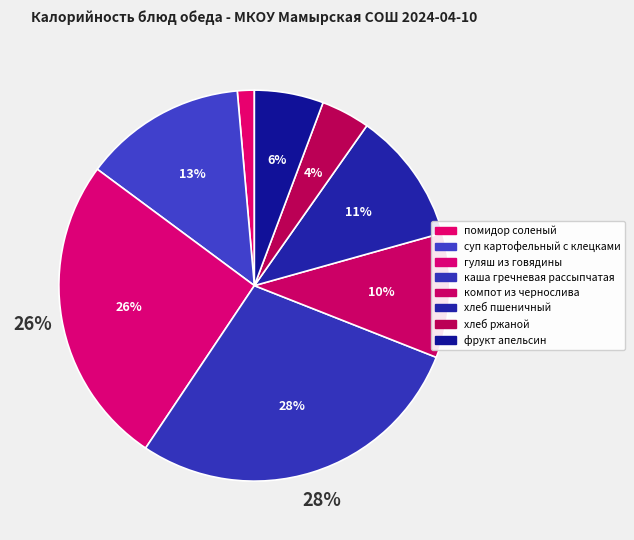

Count the number of slices in the pie.

8